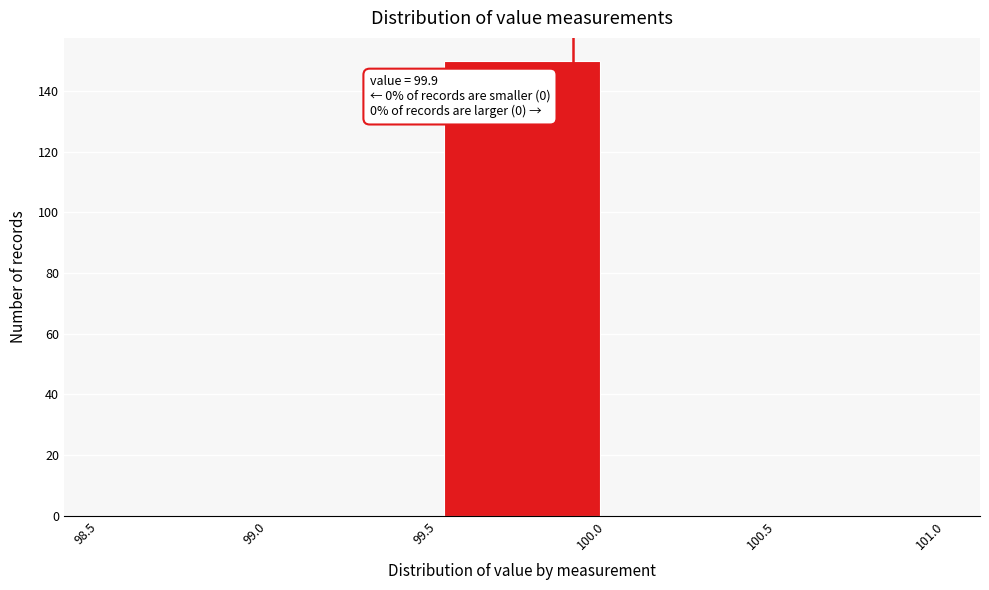

Over which range of the x-axis is the bar tallest?

99.5 to 100.0